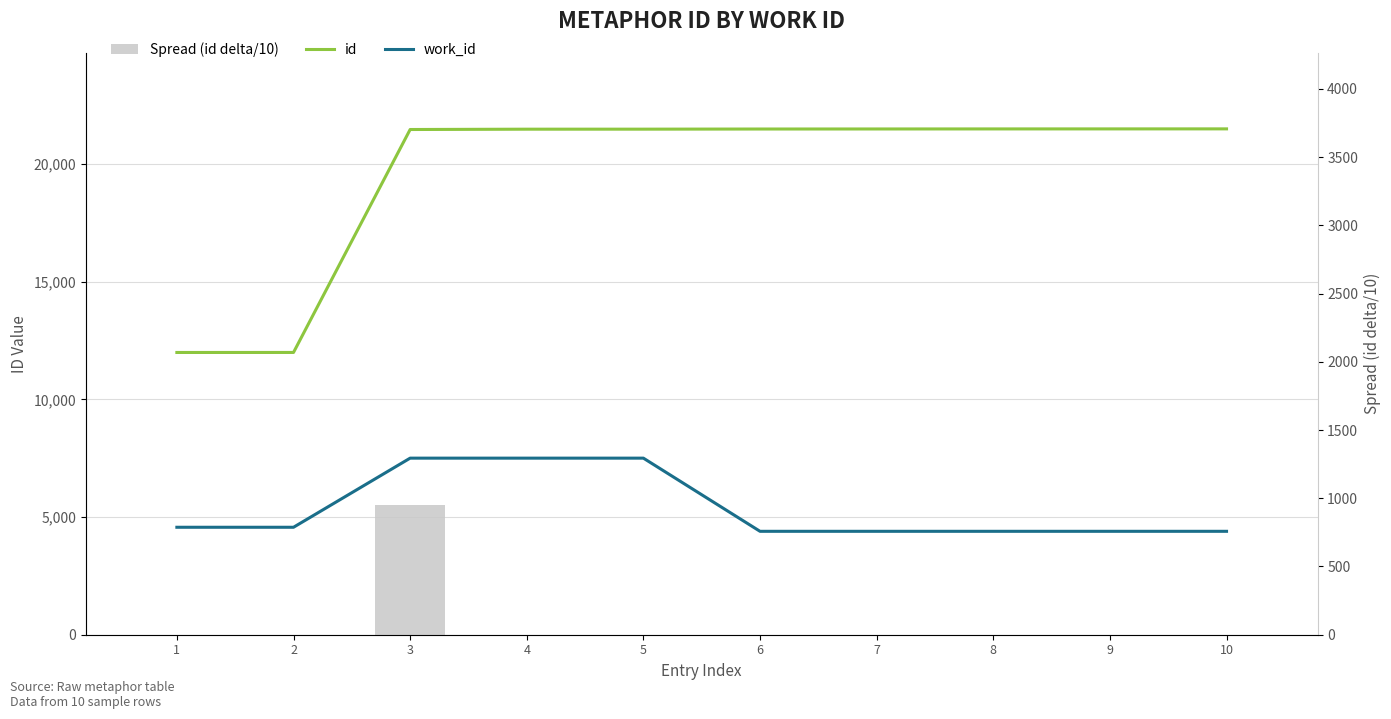

What is the value of the id bar at the 10th from the left?

21494.0